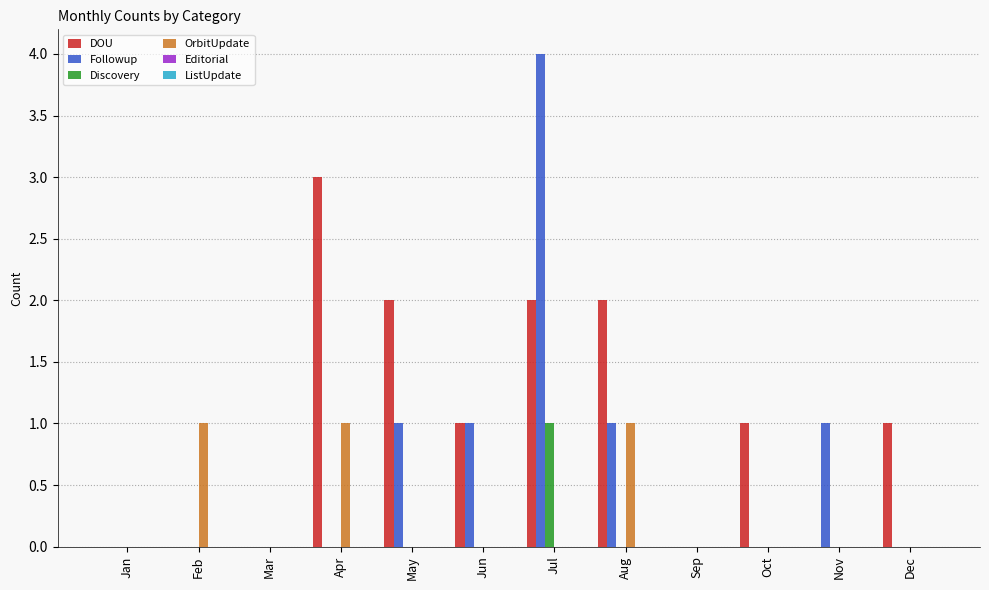

The Followup series shows 1 at Jun. True or false?

True